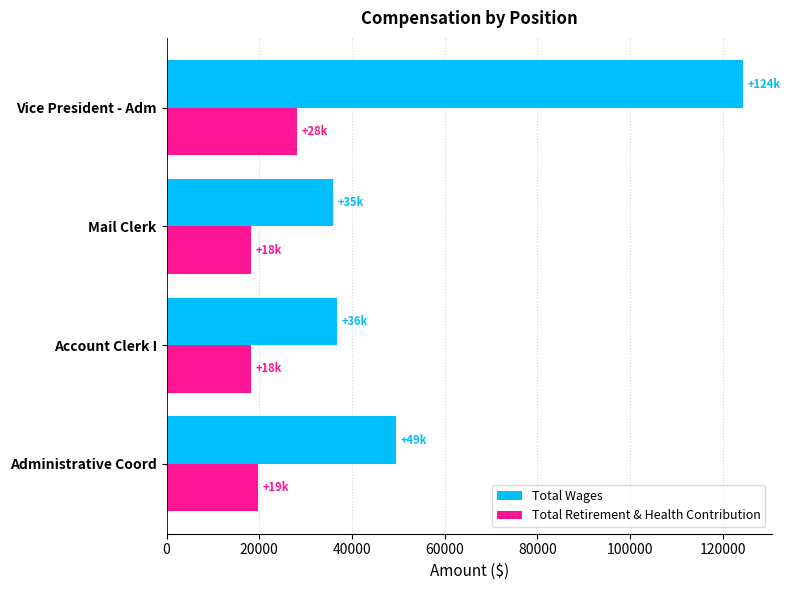

True or false: Total Retirement & Health Contribution has a value of 10843 at Administrative Coord.

False